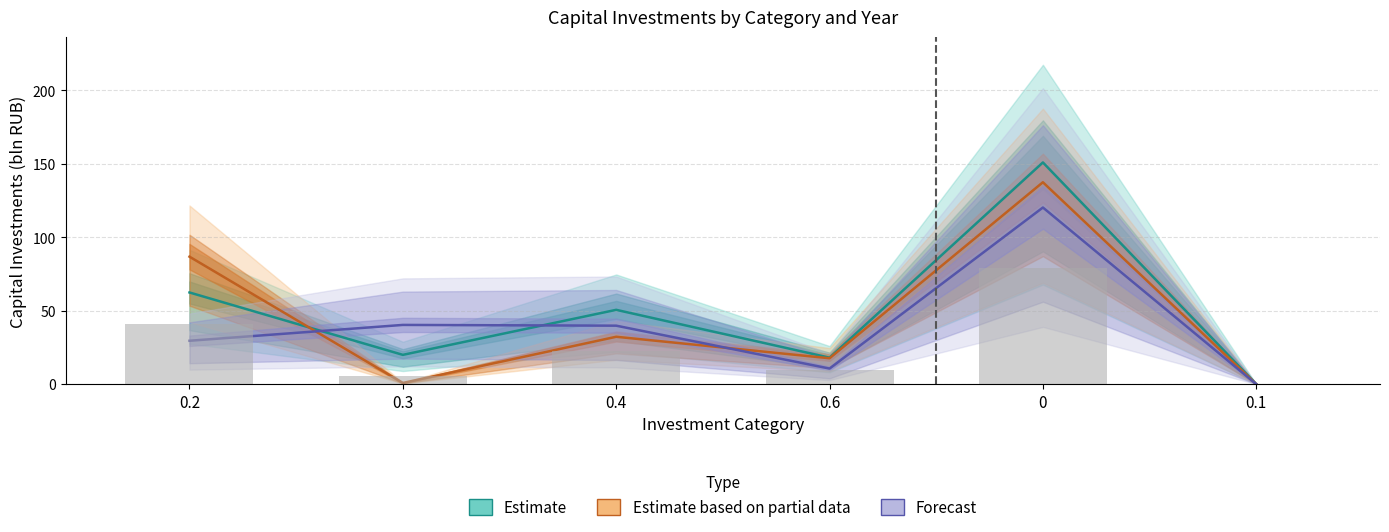

What position from the right is 0.3?

5